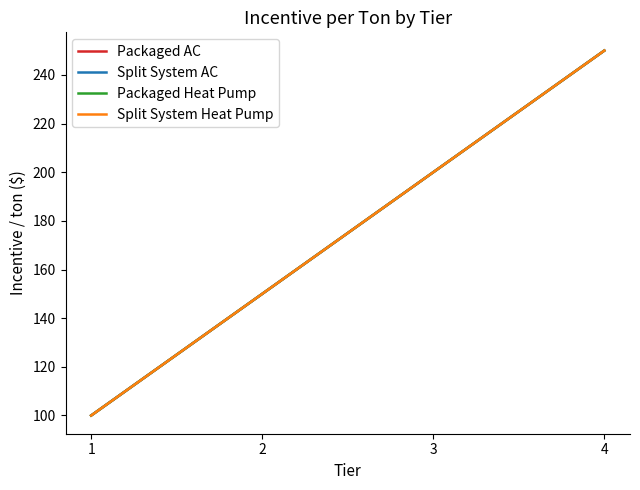

Is it true that Split System Heat Pump equals 200 at 3?

True